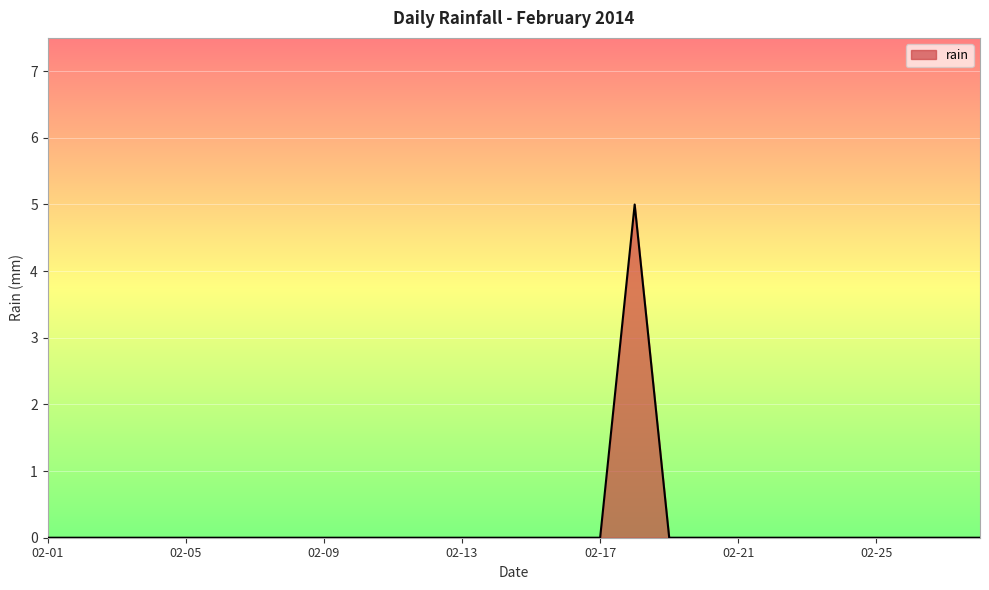

What is the difference between the maximum and minimum values?

5